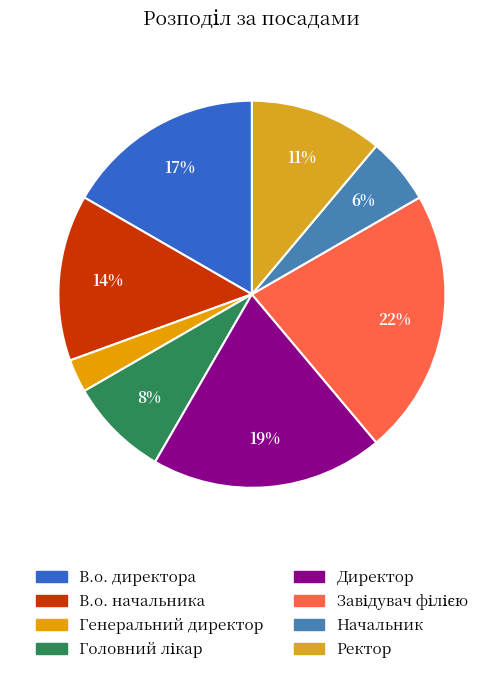

To the nearest percent, what portion does В.о. директора represent?

17%